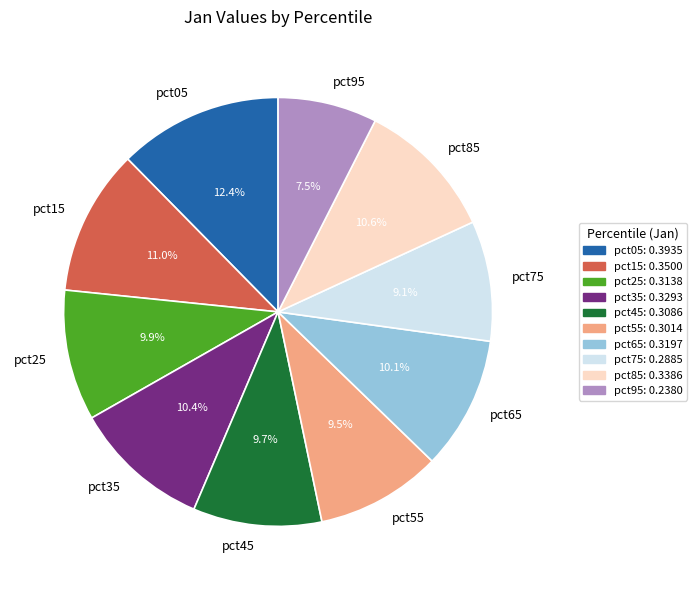

Is pct85 the majority of the pie?

No